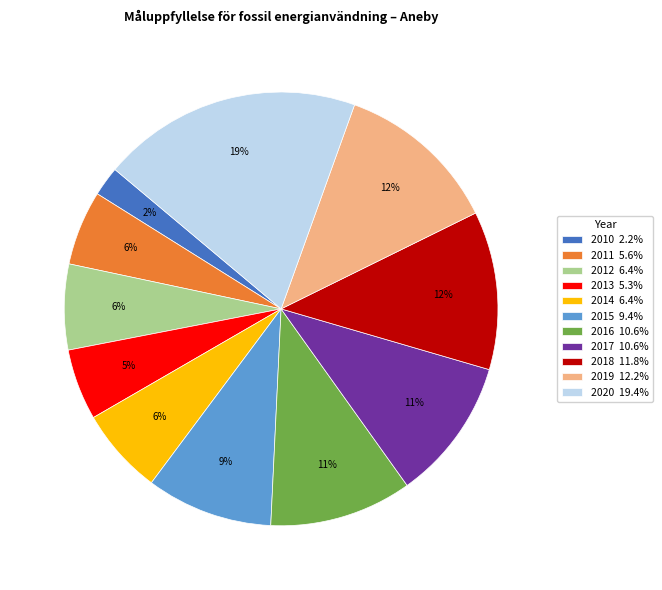

Is there any slice that represents more than half of the pie?

No